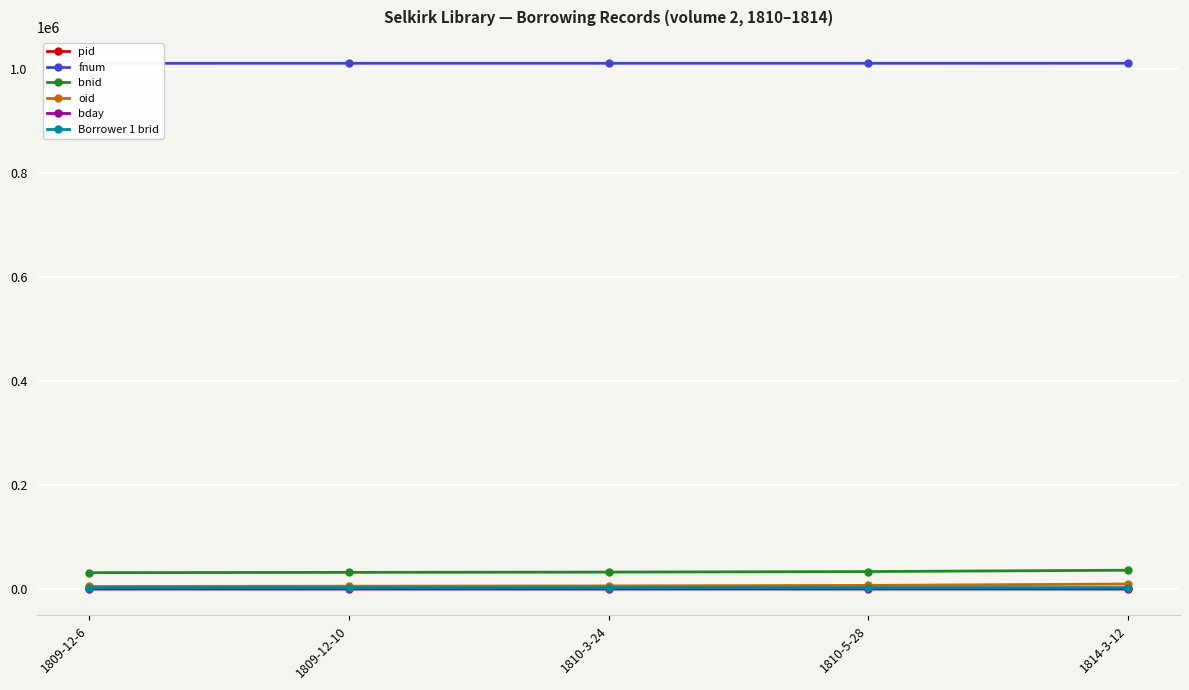

Reading left to right, extract all data points from this chart.

pid: 1809-12-6=1395	1809-12-10=1420	1810-3-24=1441	1810-5-28=1479	1814-3-12=1577
fnum: 1809-12-6=1010400	1809-12-10=1010427	1810-3-24=1010442	1810-5-28=1010477	1814-3-12=1010549
bnid: 1809-12-6=31580	1809-12-10=32133	1810-3-24=32687	1810-5-28=33678	1814-3-12=36282
oid: 1809-12-6=5049	1809-12-10=5602	1810-3-24=6156	1810-5-28=7147	1814-3-12=9751
bday: 1809-12-6=24	1809-12-10=12	1810-3-24=10	1810-5-28=28	1814-3-12=6
Borrower 1 brid: 1809-12-6=2917	1809-12-10=2966	1810-3-24=2932	1810-5-28=2944	1814-3-12=2975